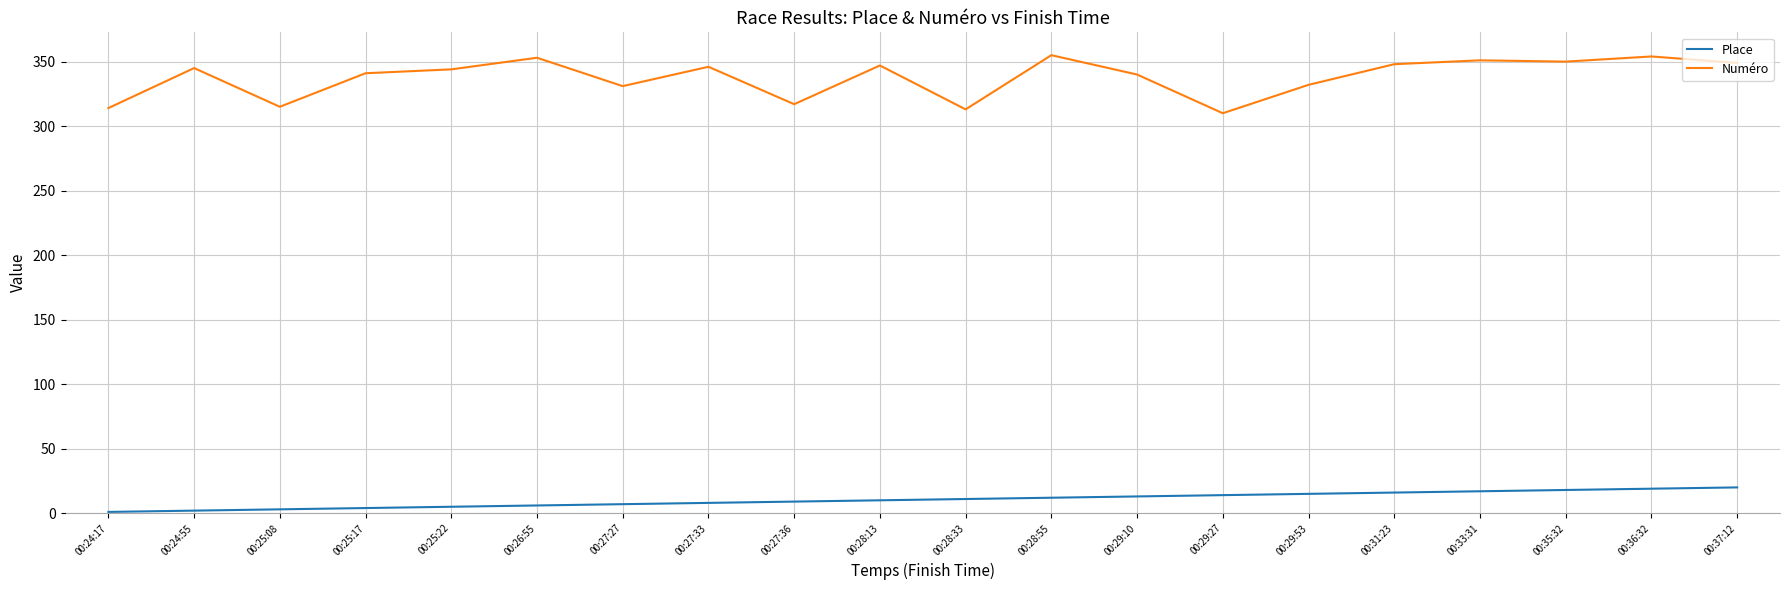

The value of Place at 00:29:10 is 13. True or false?

True